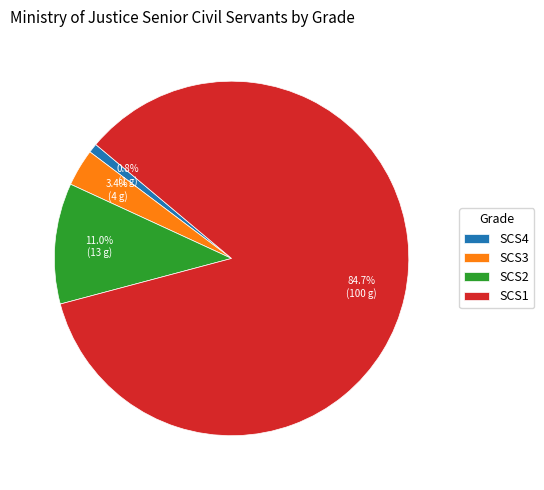

Which slice is the smallest?

SCS4